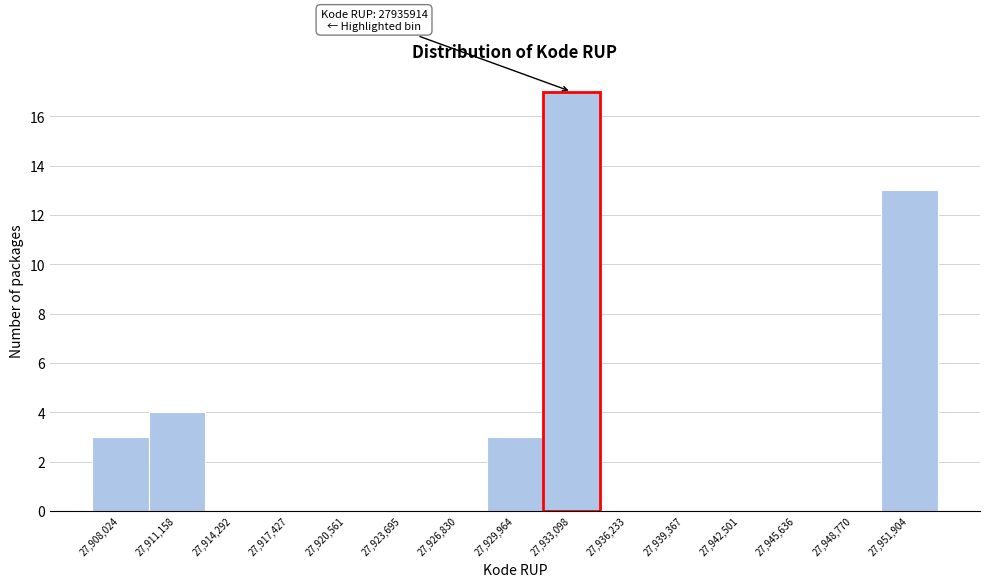

Reading left to right, extract all data points from this chart.

27,908,024=3	27,911,158=4	27,914,292=0	27,917,427=0	27,920,561=0	27,923,695=0	27,926,830=0	27,929,964=3	27,933,098=17	27,936,233=0	27,939,367=0	27,942,501=0	27,945,636=0	27,948,770=0	27,951,904=13